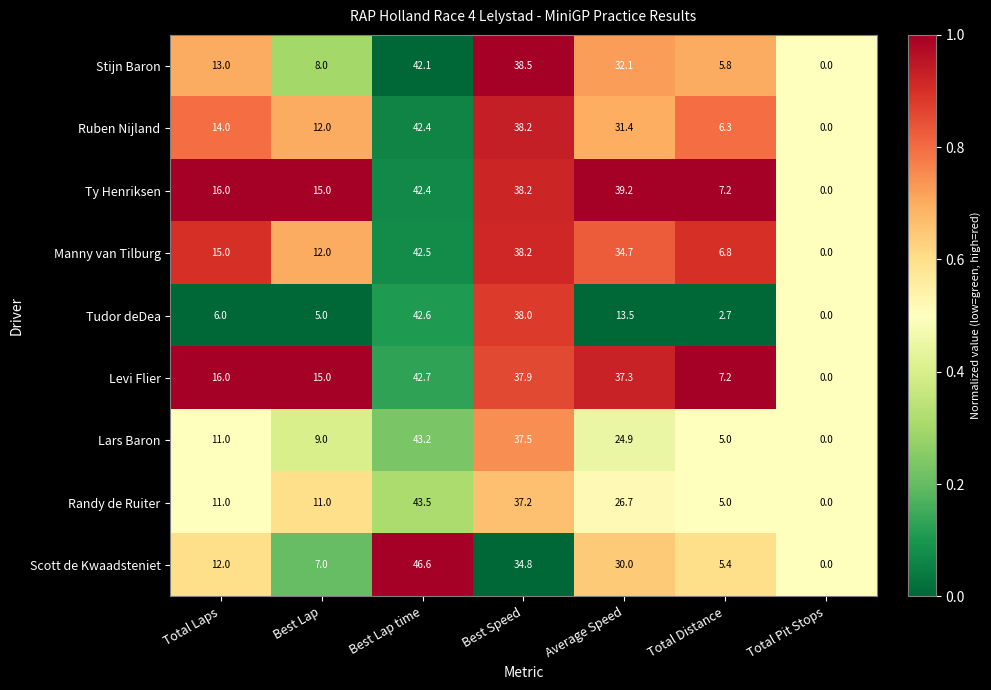

Which series has the largest total across all categories?

Ty Henriksen